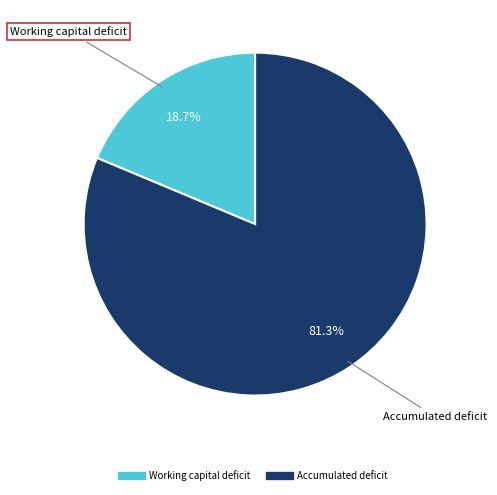

To the nearest percent, what percentage of the pie is Working capital deficit?

19%